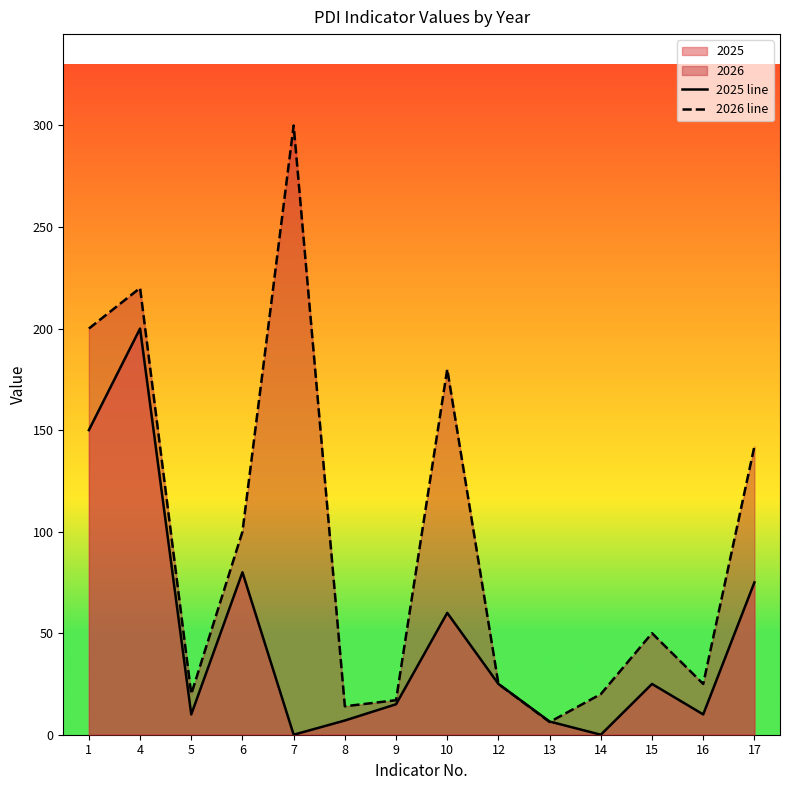

What is the maximum value shown in the chart?

300.0